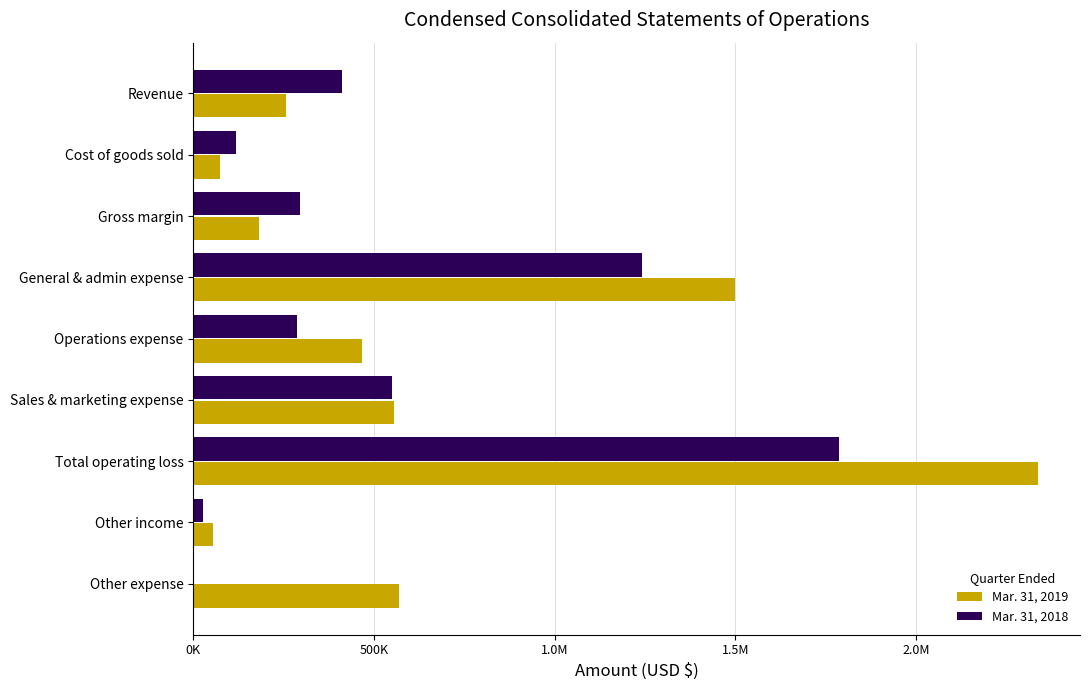

What are all the series names shown in the legend?

Mar. 31, 2019, Mar. 31, 2018